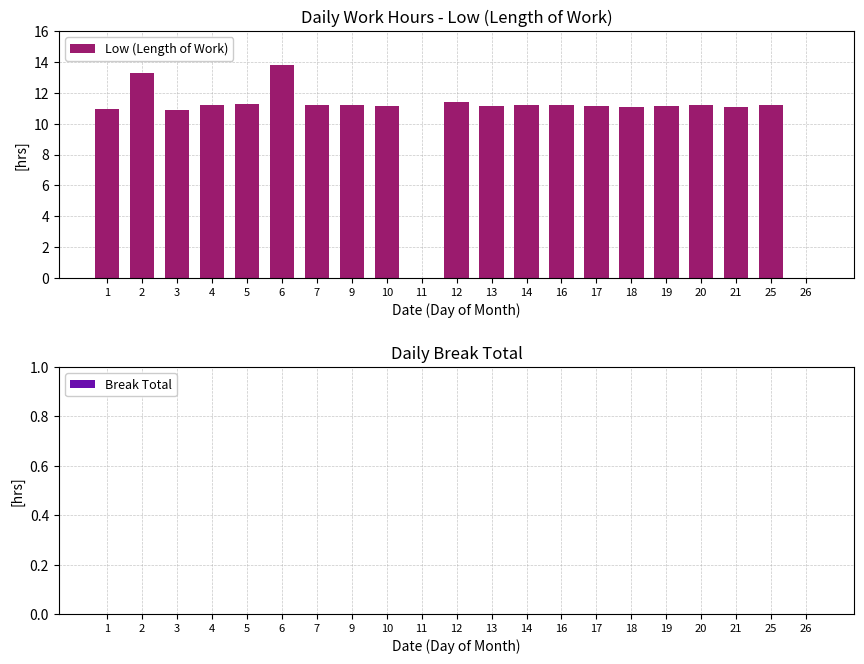

What is the change in value from 10 to 26?

-11.1